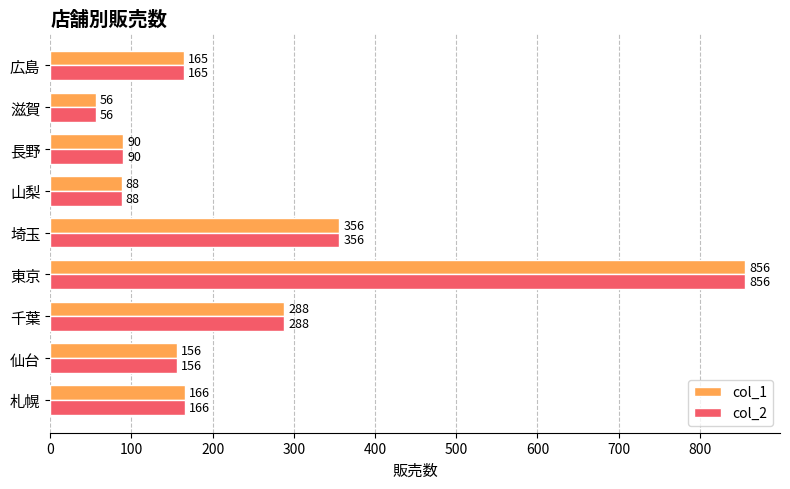

True or false: col_2 has a value of 619 at 埼玉.

False